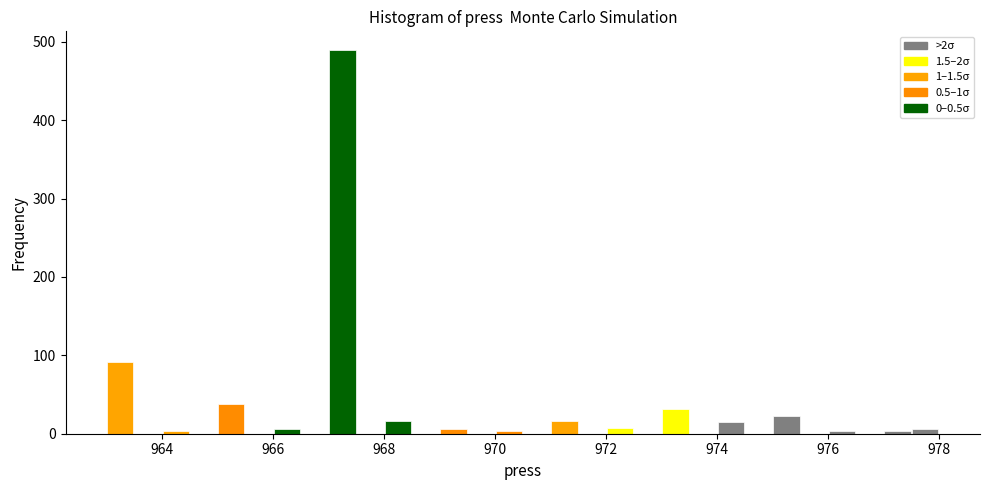

Read against the x-axis, roughly where is the centre of the tallest bar?

967.2